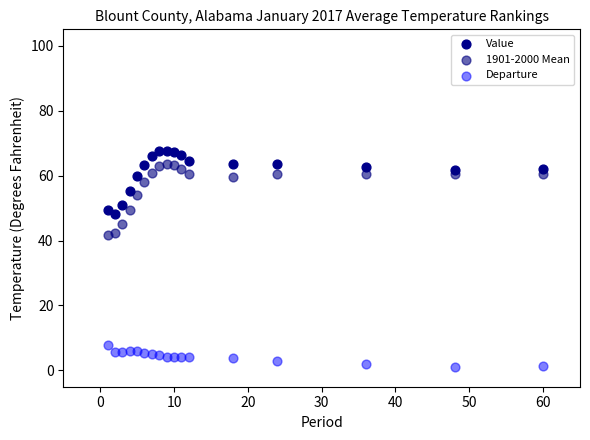

Across all data points, what is the range of Y values (max minus min)?

66.5